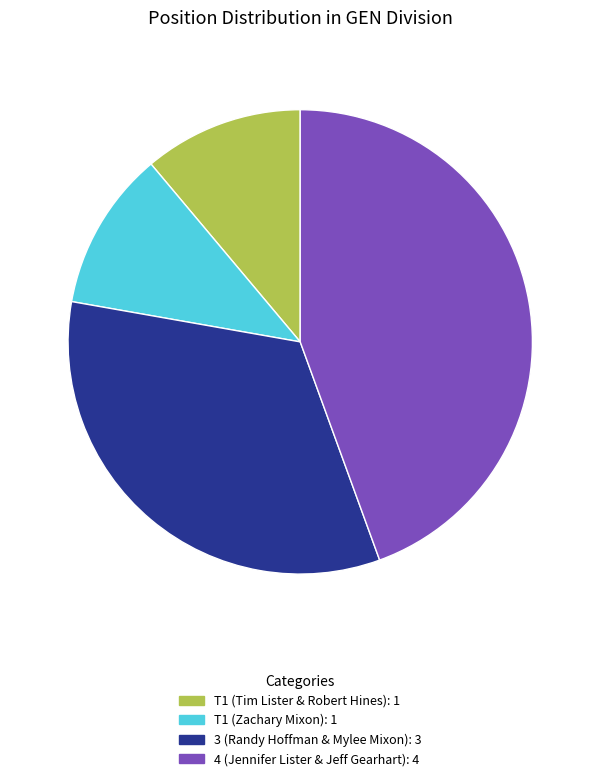

Which has a higher value, 4 (Jennifer Lister & Jeff Gearhart) or T1 (Zachary Mixon)?

4 (Jennifer Lister & Jeff Gearhart)